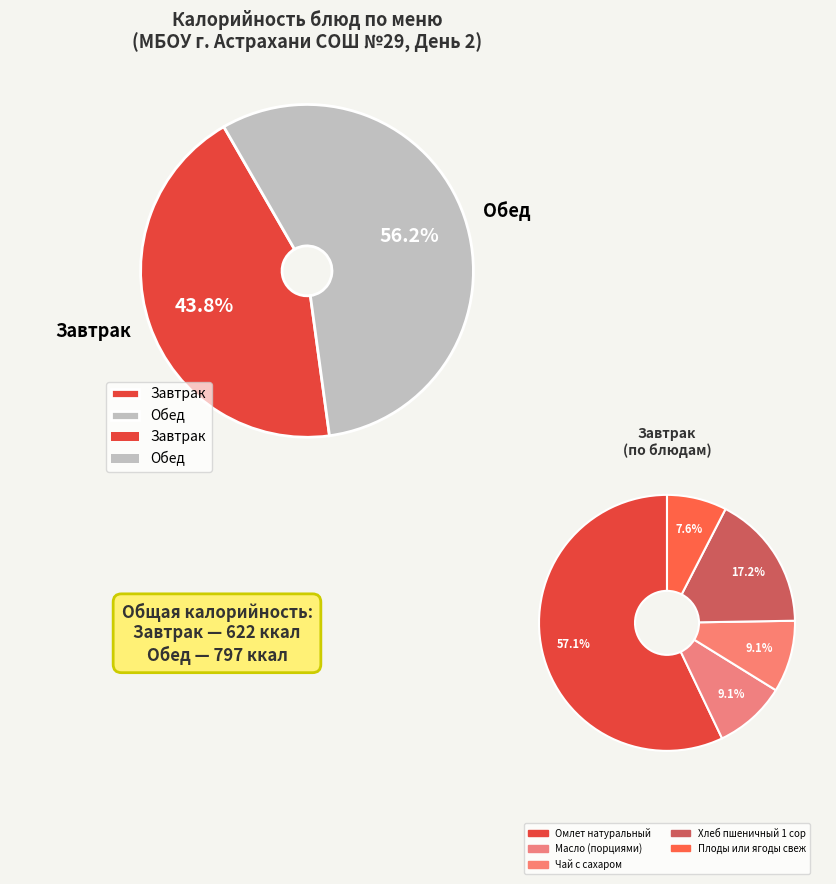

What is the largest slice in the pie chart?

Омлет натуральный